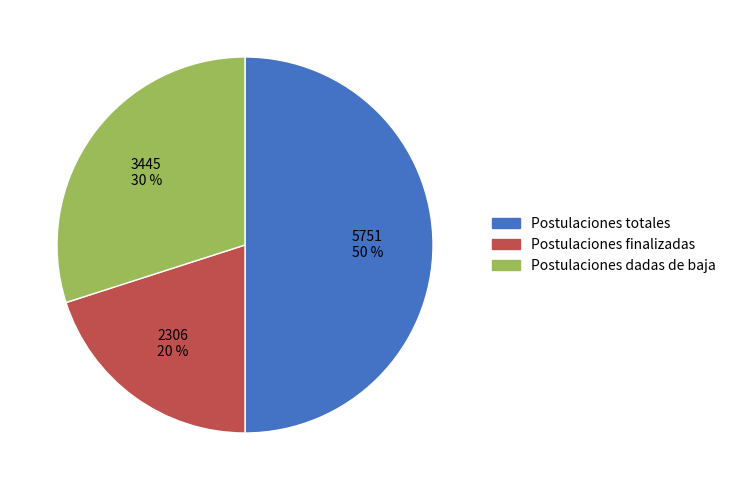

To the nearest percent, what is the difference between the largest and smallest slice percentages?

30%